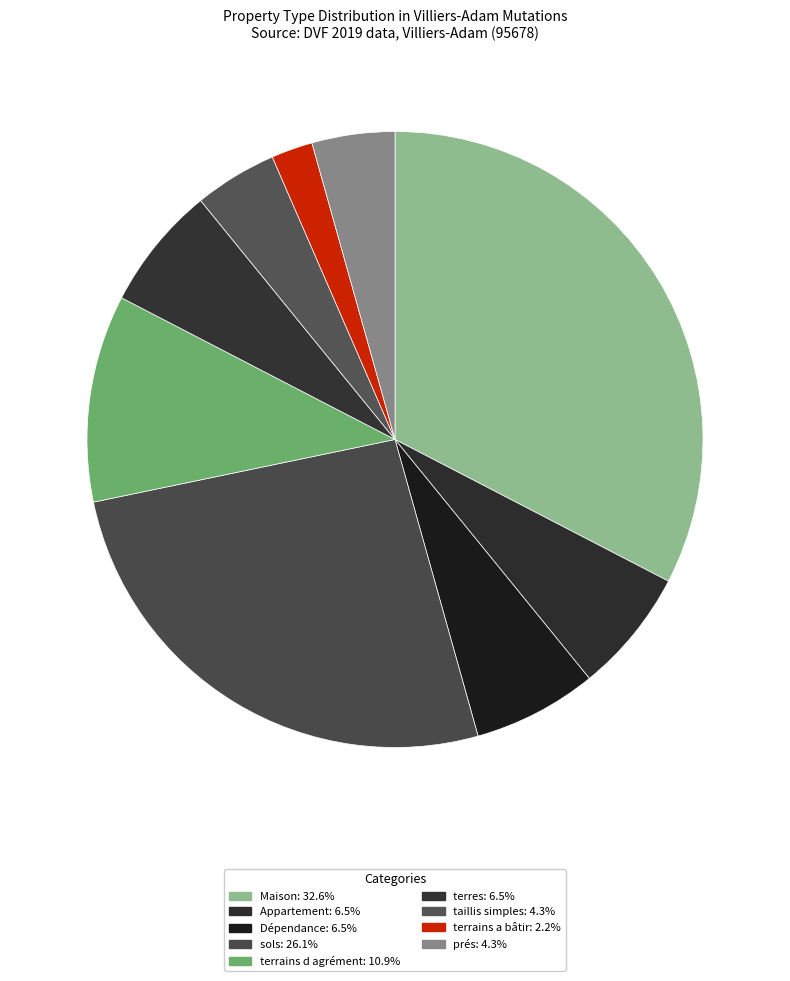

Is it true that Dépendance is 15% of the pie?

False